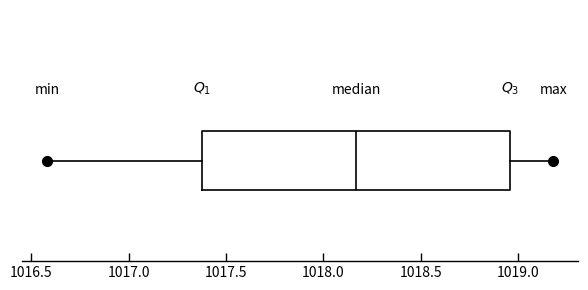

Read this box plot against the x-axis: the position of the median line, the range covered by the box, and the ends of both whiskers. The values are not printed on the chart, so give them approximately, as read against the axis.

median 1018.15, box 1017.40 to 1018.95, whiskers 1016.60 to 1019.20